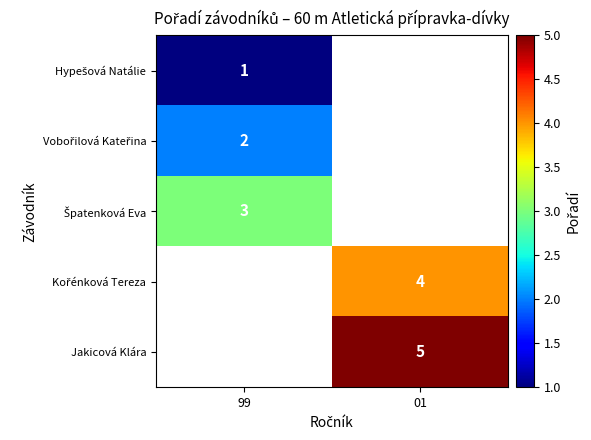

The value of Jakicová Klára at 01 is 5. True or false?

True